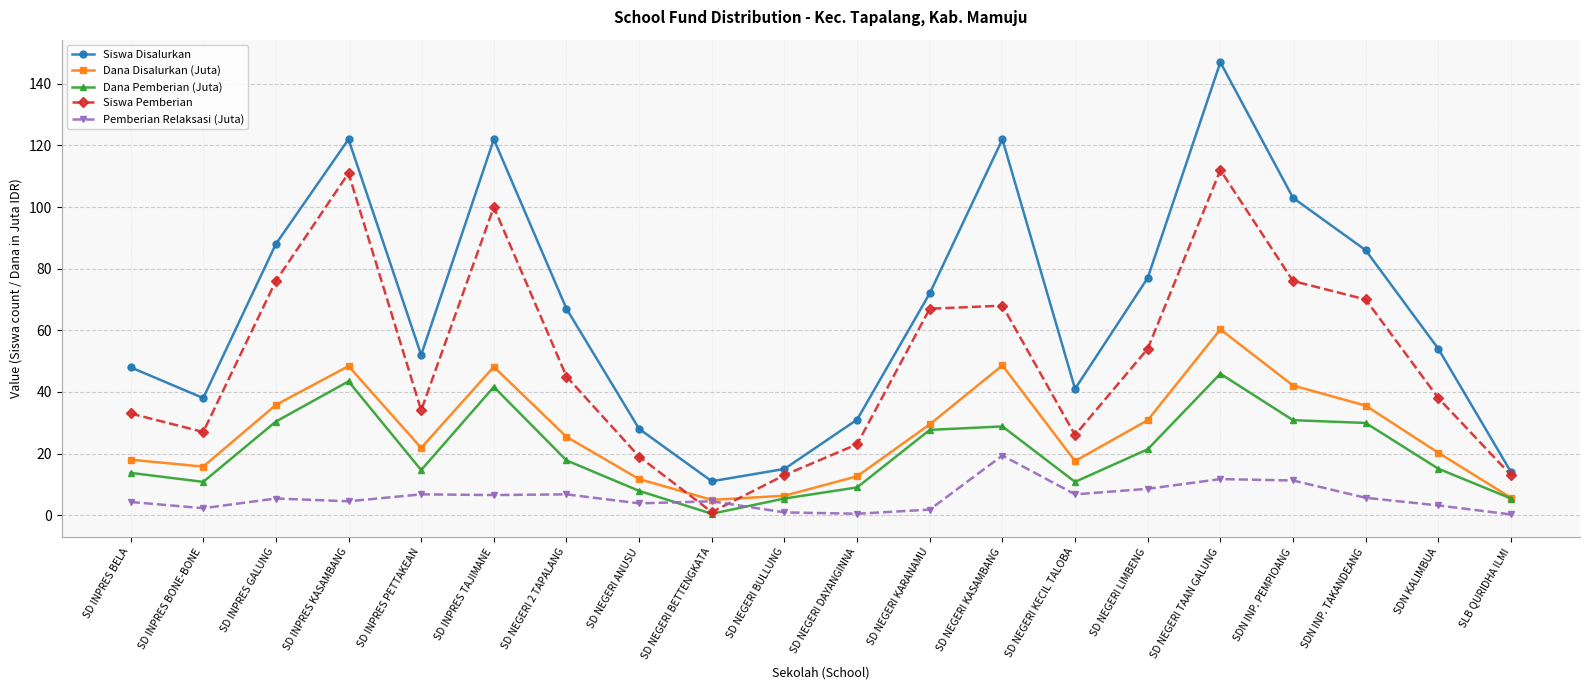

What is the difference between the maximum and minimum values in the Siswa Pemberian series?

111.0